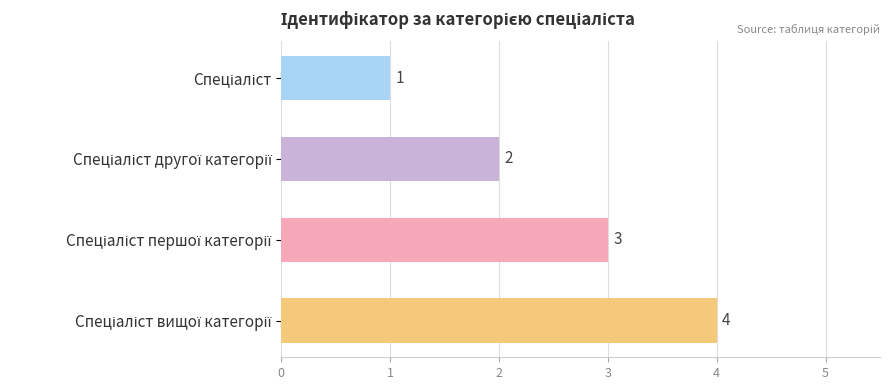

What is the value of the 1st bar from the top?

1